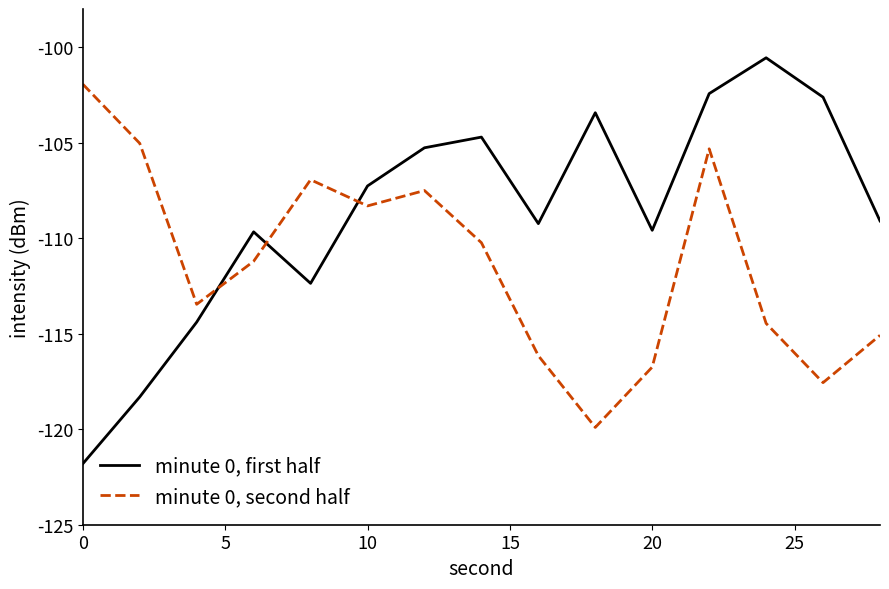

Which series has the largest total across all categories?

minute 0, first half